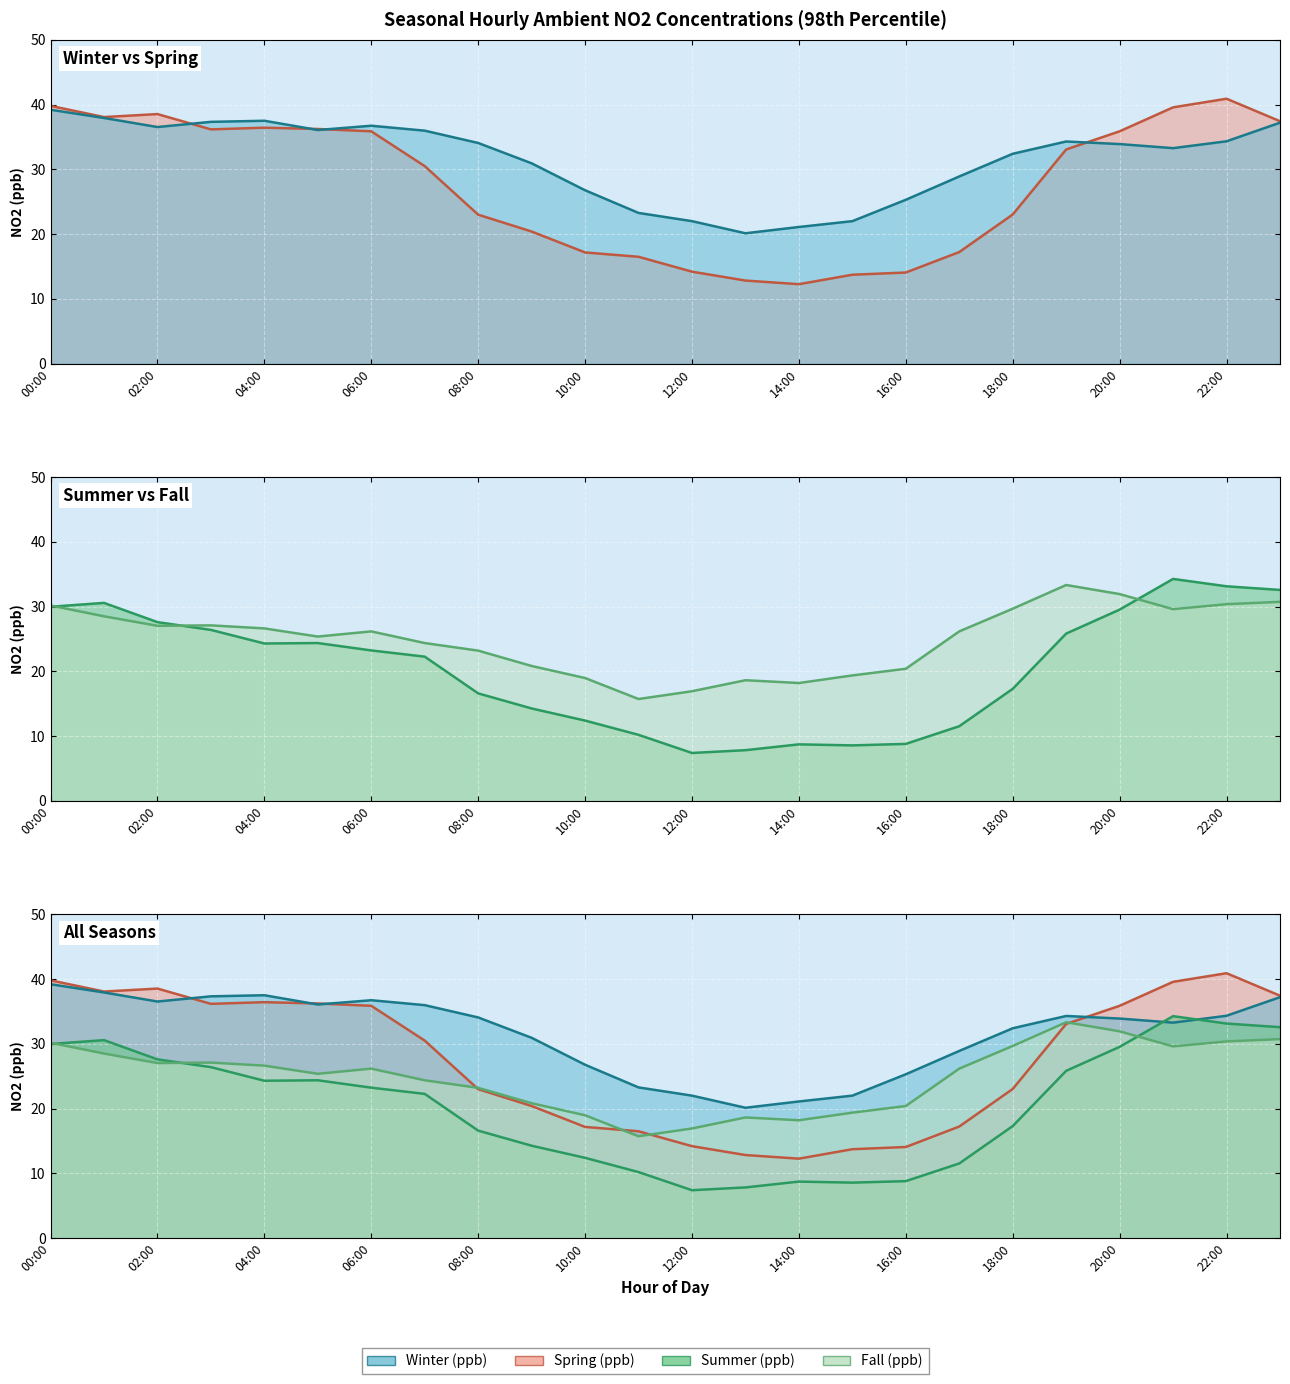

True or false: Winter (ppb) has more than 2 points higher than both neighbors.

True